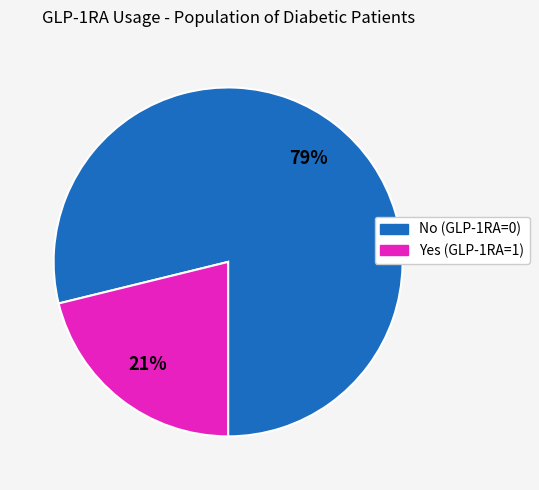

Which has a higher value, No (GLP-1RA=0) or Yes (GLP-1RA=1)?

No (GLP-1RA=0)